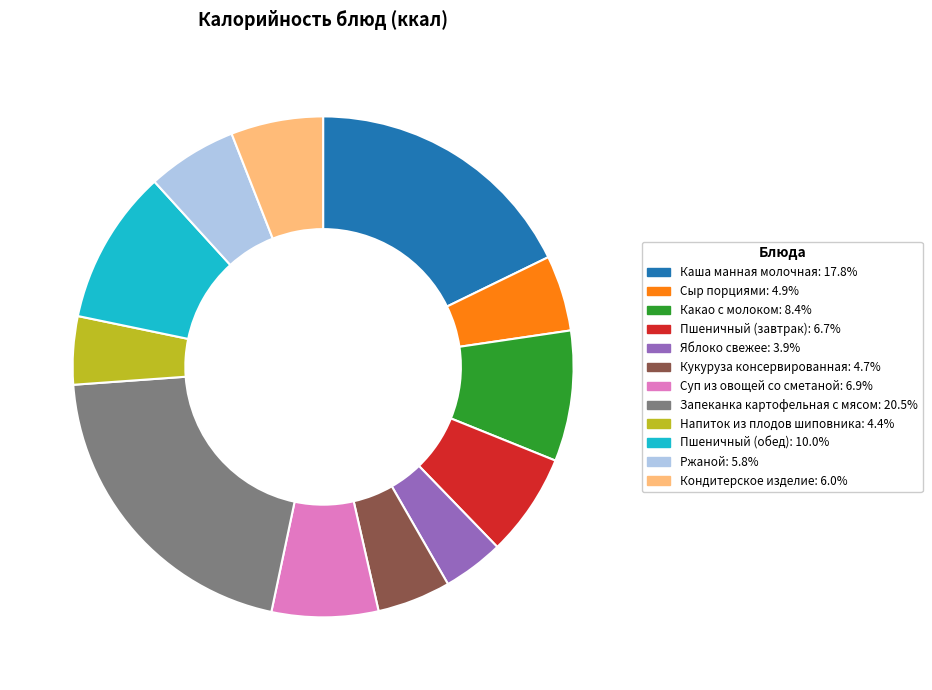

Do Каша манная молочная and Яблоко свежее together represent more than half of the pie?

No